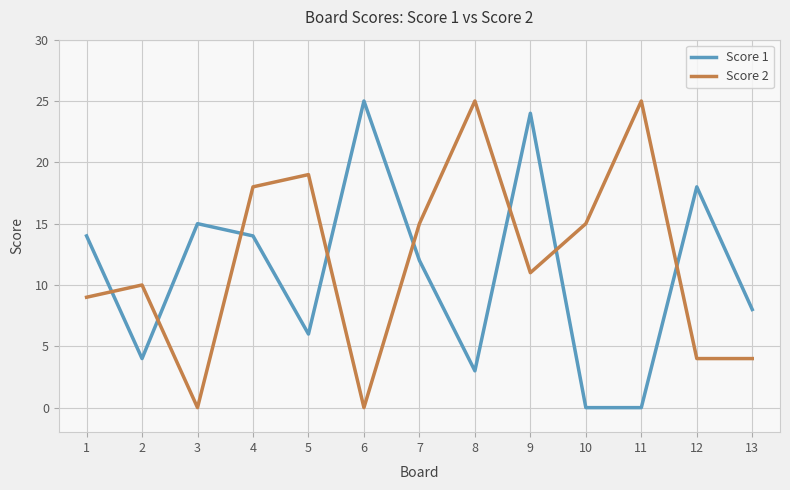

What are all the series names shown in the legend?

Score 1, Score 2